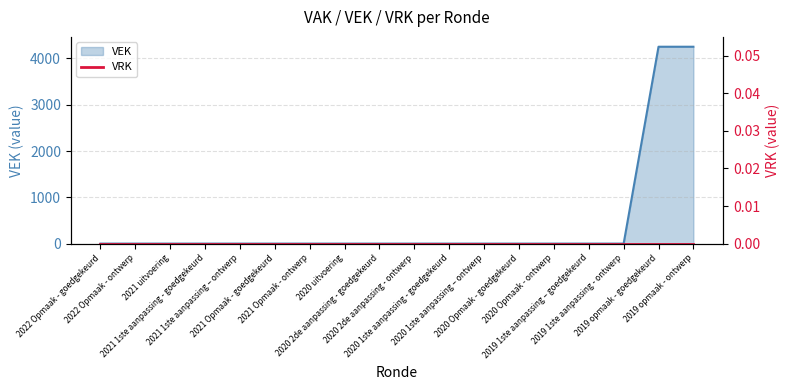

How many lines are shown in the chart?

1